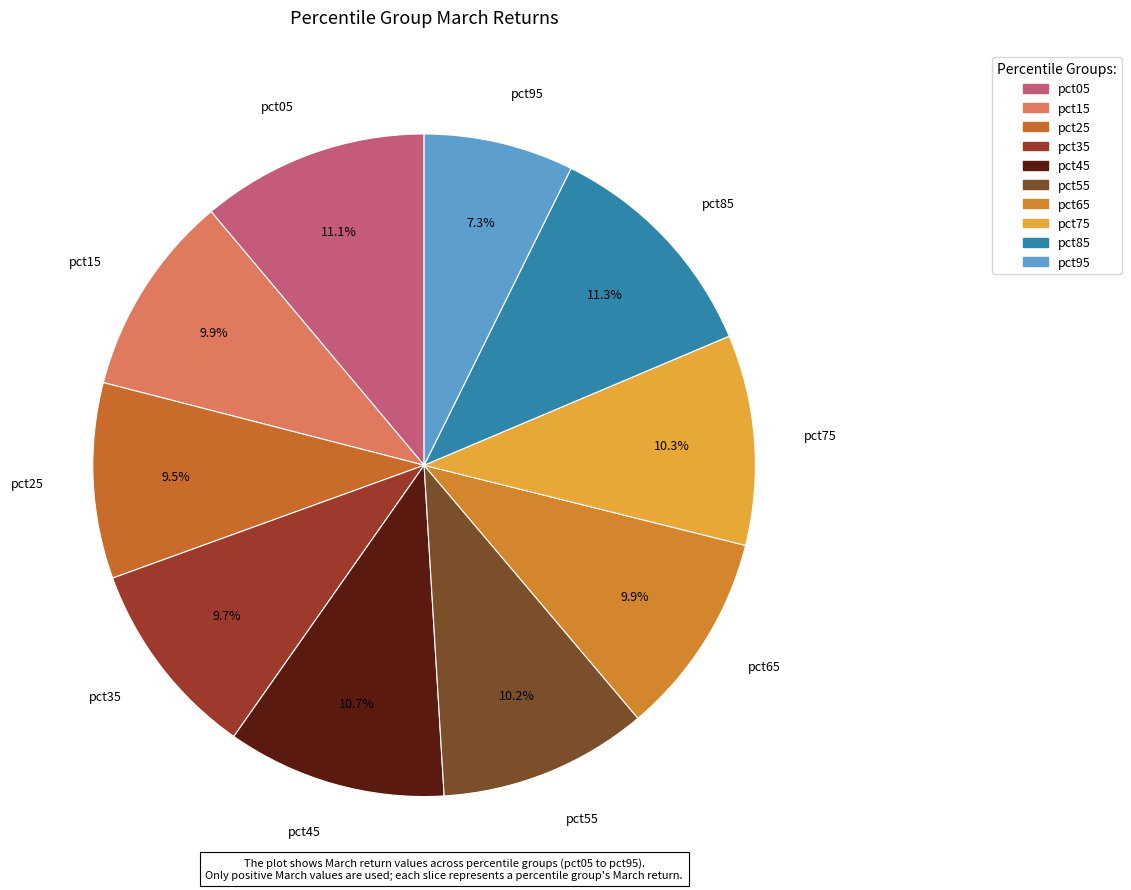

To the nearest percent, what portion does pct85 represent?

11%